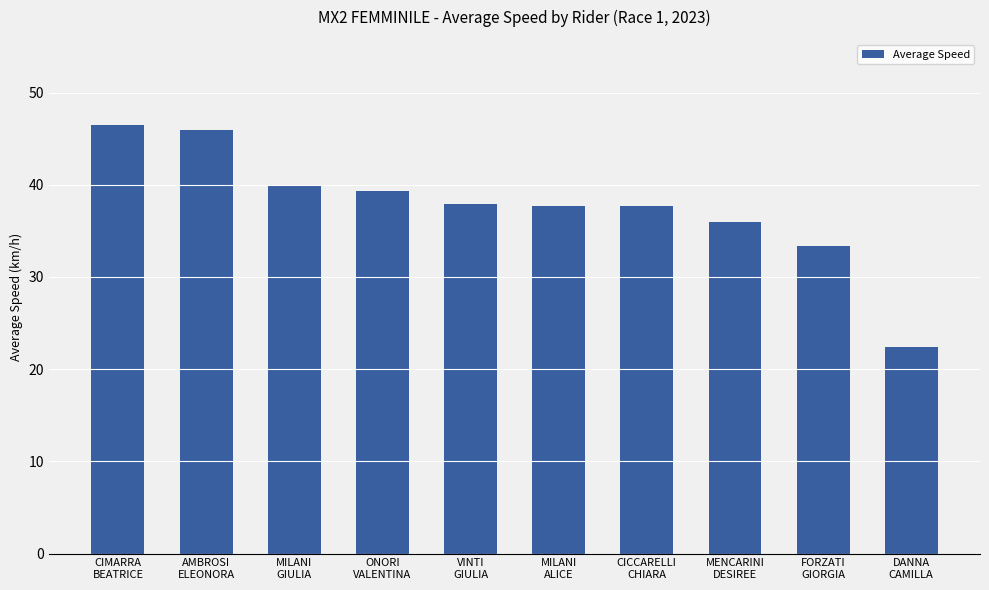

What is the greatest value displayed?

46.4